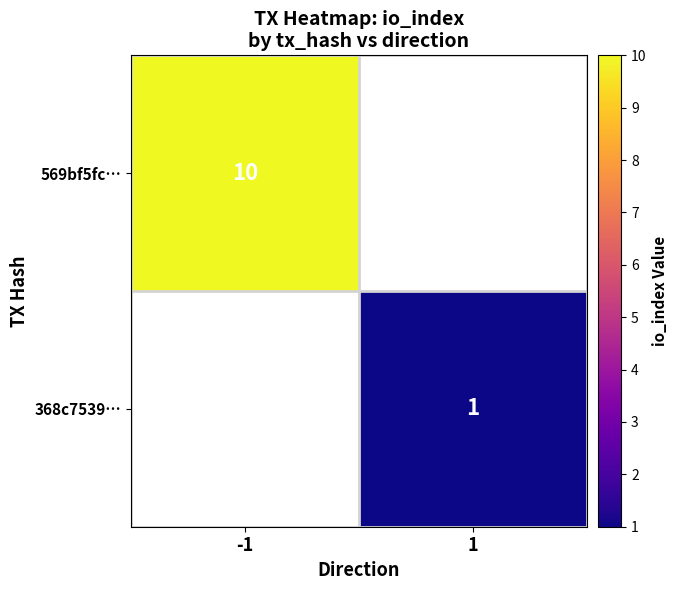

Is the value of 368c7539… at 1 greater than the value of 569bf5fc… at -1?

No